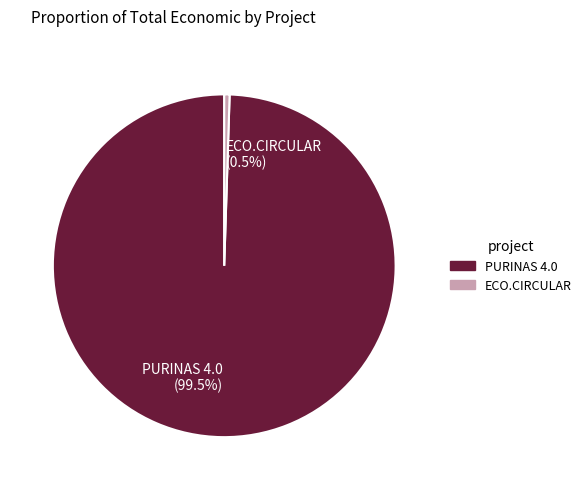

Which category has the biggest portion of the pie?

PURINAS 4.0